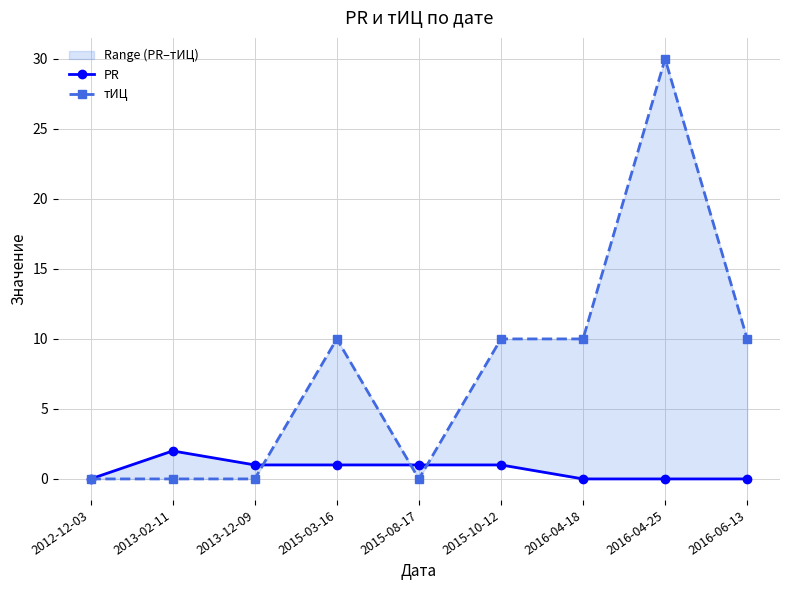

What is the label of the 3rd point from the left?

2013-12-09